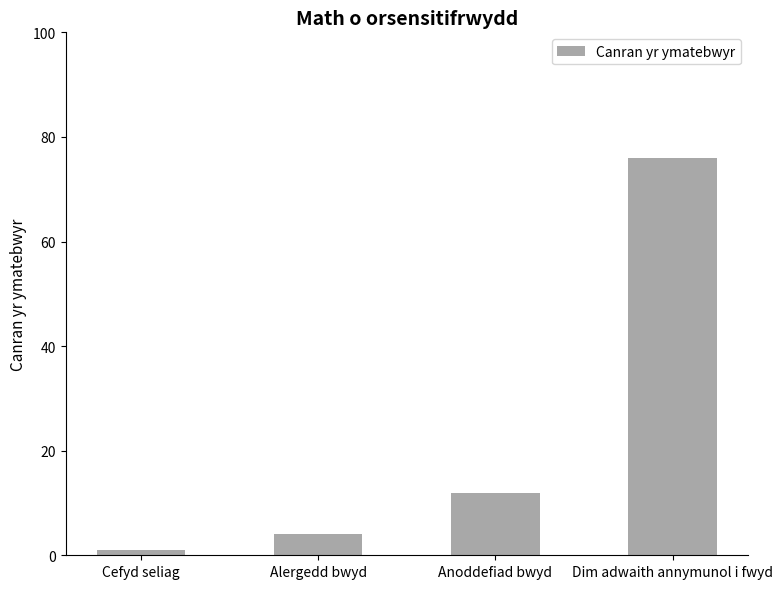

What is the change in value from Alergedd bwyd to Dim adwaith annymunol i fwyd?

+72